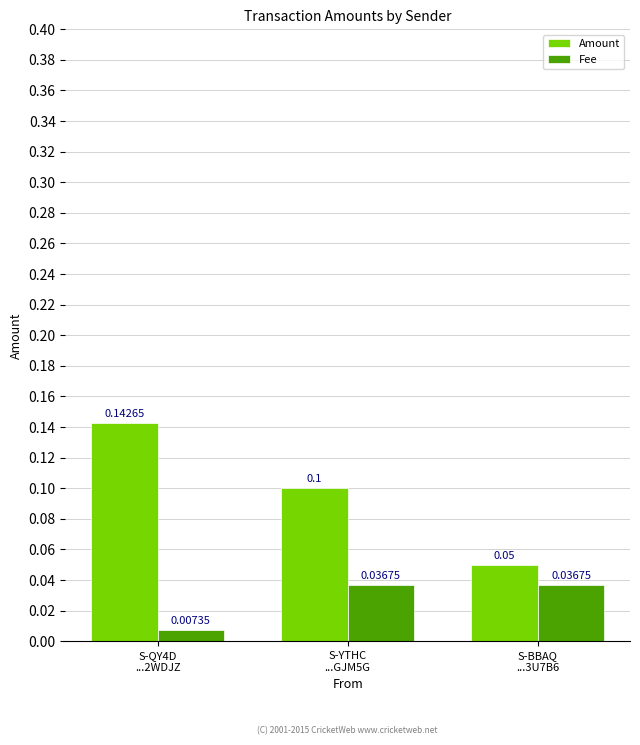

What is the label of the 1st bar from the left?

S-QY4D
...2WDJZ